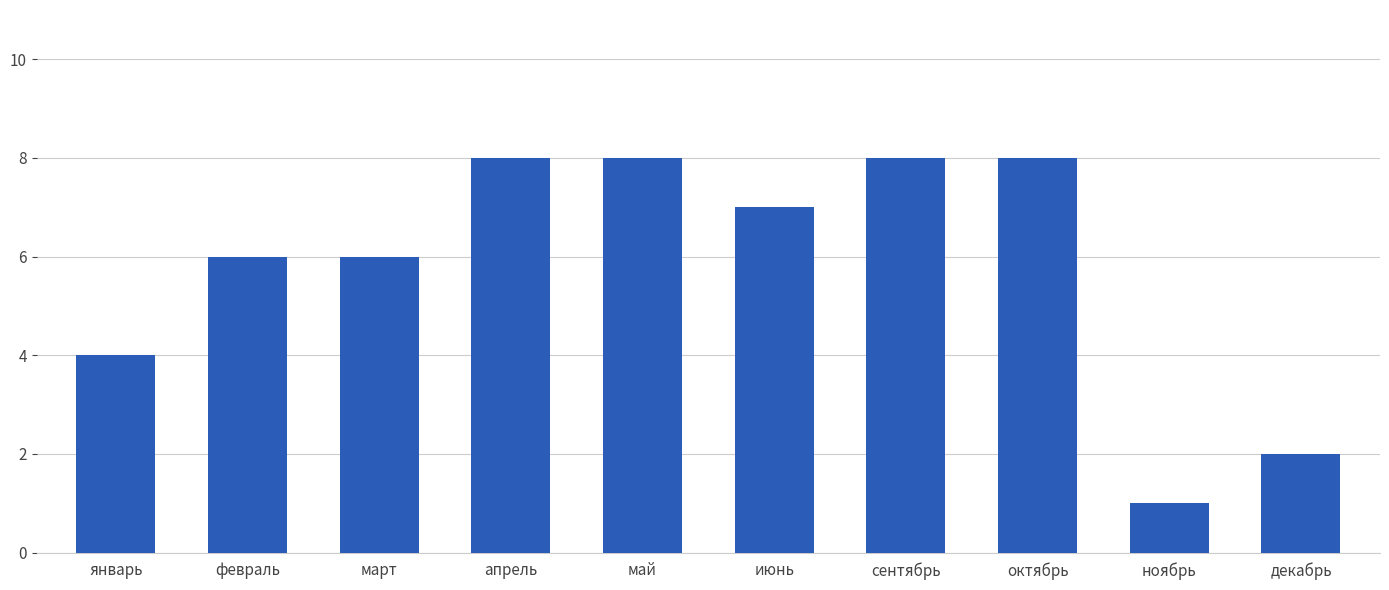

Where is the data nearest to the value 4?

январь